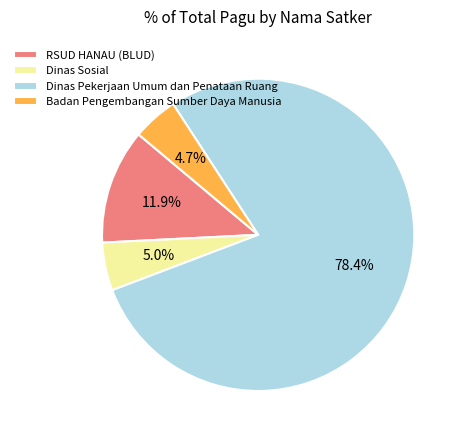

Which has a higher value, RSUD HANAU (BLUD) or Dinas Sosial?

RSUD HANAU (BLUD)